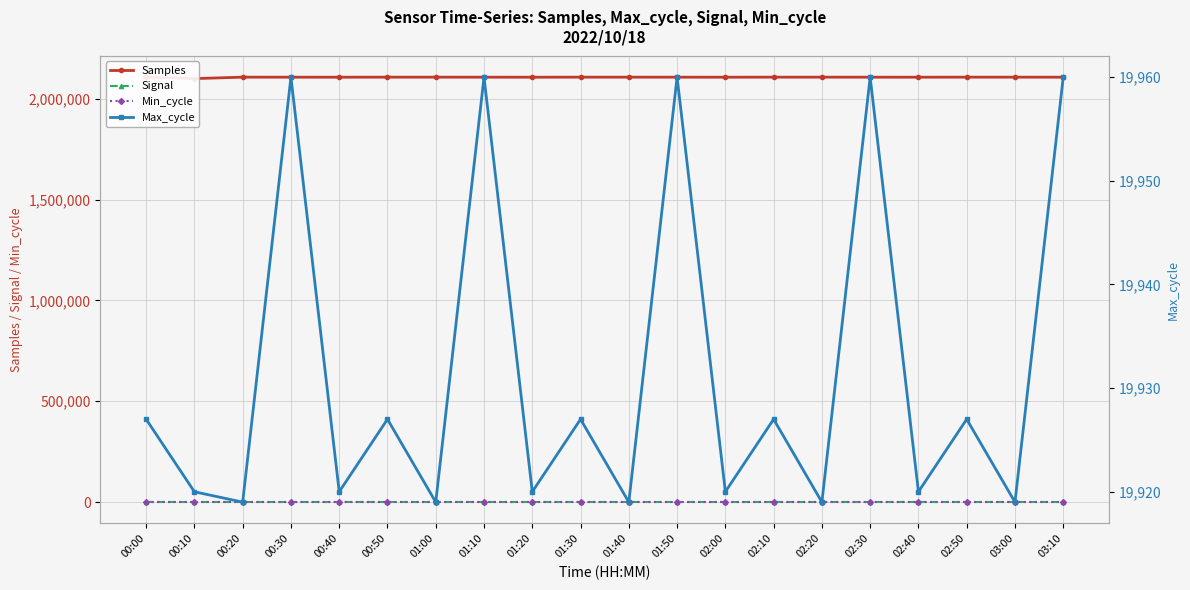

Reading right to left, list all the values displayed in this chart.

Samples: 03:10=2106371	03:00=2106529	02:50=2106523	02:40=2106290	02:30=2106371	02:20=2106529	02:10=2106523	02:00=2106290	01:50=2106371	01:40=2106529	01:30=2106523	01:20=2106290	01:10=2106371	01:00=2106529	00:50=2106523	00:40=2106290	00:30=2106371	00:20=2106529	00:10=2099455	00:00=2106523
Signal: 03:10=-45	03:00=-45	02:50=-45	02:40=-45	02:30=-45	02:20=-45	02:10=-45	02:00=-45	01:50=-45	01:40=-45	01:30=-45	01:20=-45	01:10=-45	01:00=-45	00:50=-45	00:40=-45	00:30=-45	00:20=-45	00:10=-45	00:00=-45
Min_cycle: 03:10=28	03:00=28	02:50=28	02:40=28	02:30=28	02:20=28	02:10=28	02:00=28	01:50=28	01:40=28	01:30=28	01:20=28	01:10=28	01:00=28	00:50=28	00:40=28	00:30=28	00:20=28	00:10=28	00:00=28
Max_cycle: 03:10=19960	03:00=19919	02:50=19927	02:40=19920	02:30=19960	02:20=19919	02:10=19927	02:00=19920	01:50=19960	01:40=19919	01:30=19927	01:20=19920	01:10=19960	01:00=19919	00:50=19927	00:40=19920	00:30=19960	00:20=19919	00:10=19920	00:00=19927